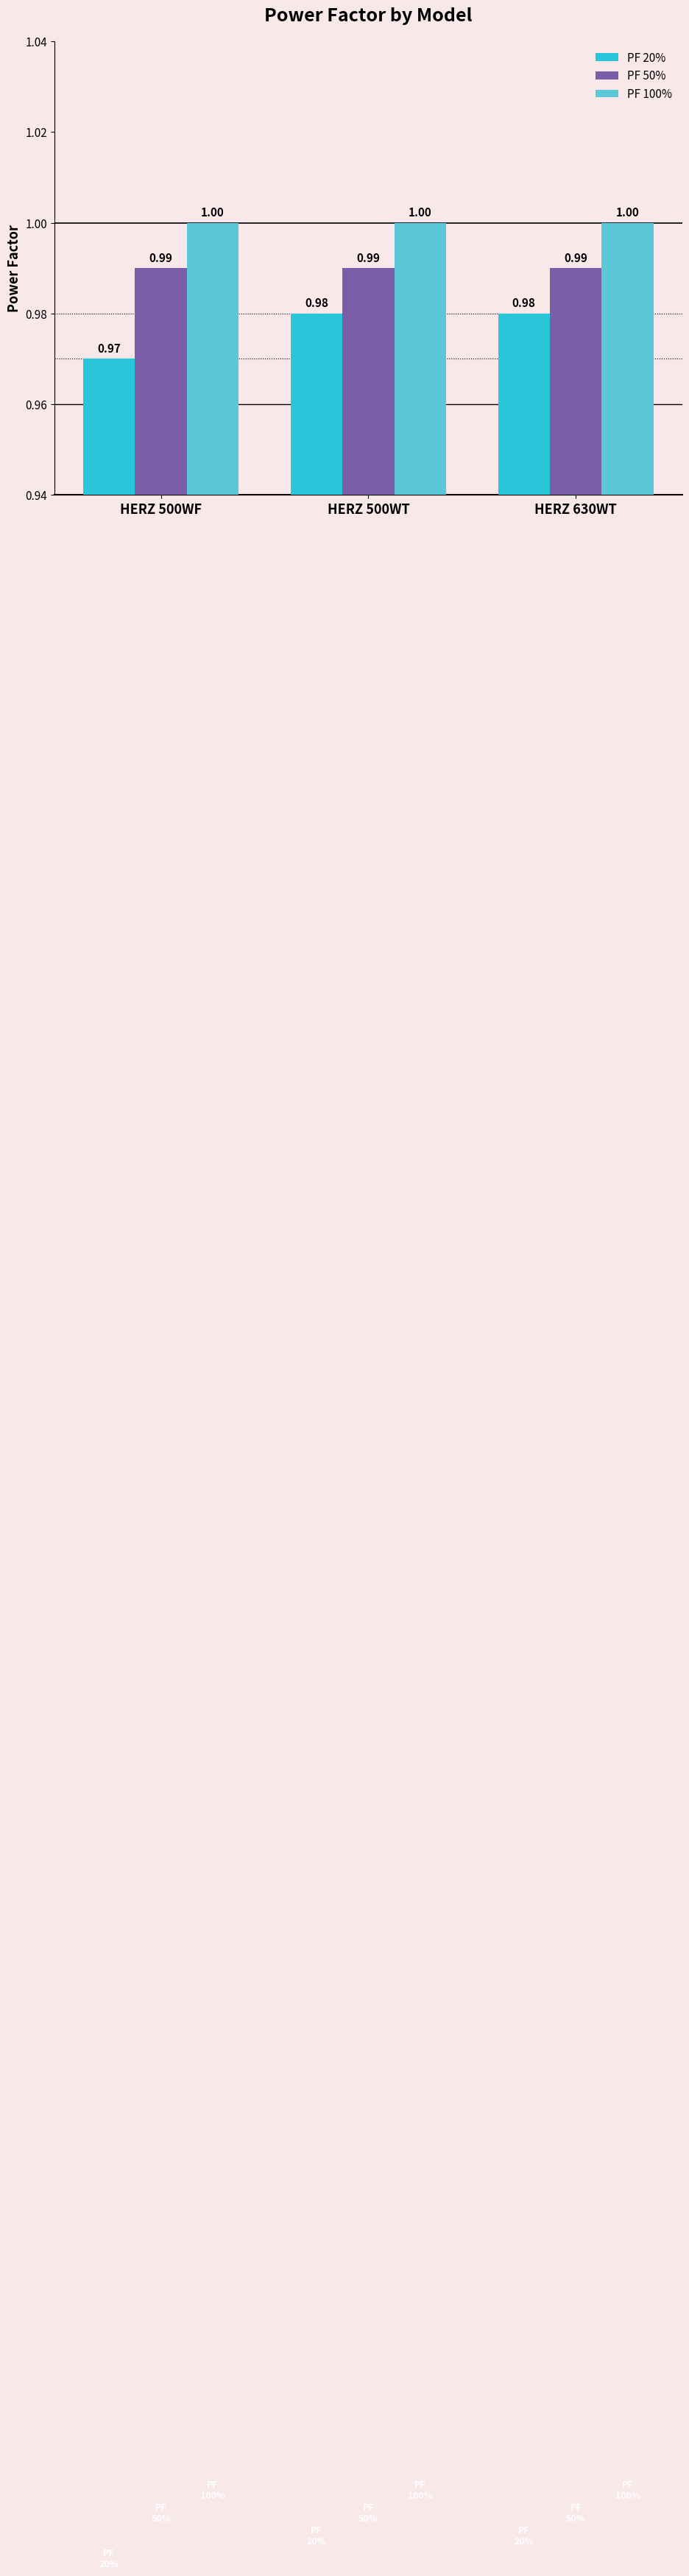

At HERZ 500WF, list the series in order from largest to smallest.

PF 100%, PF 50%, PF 20%